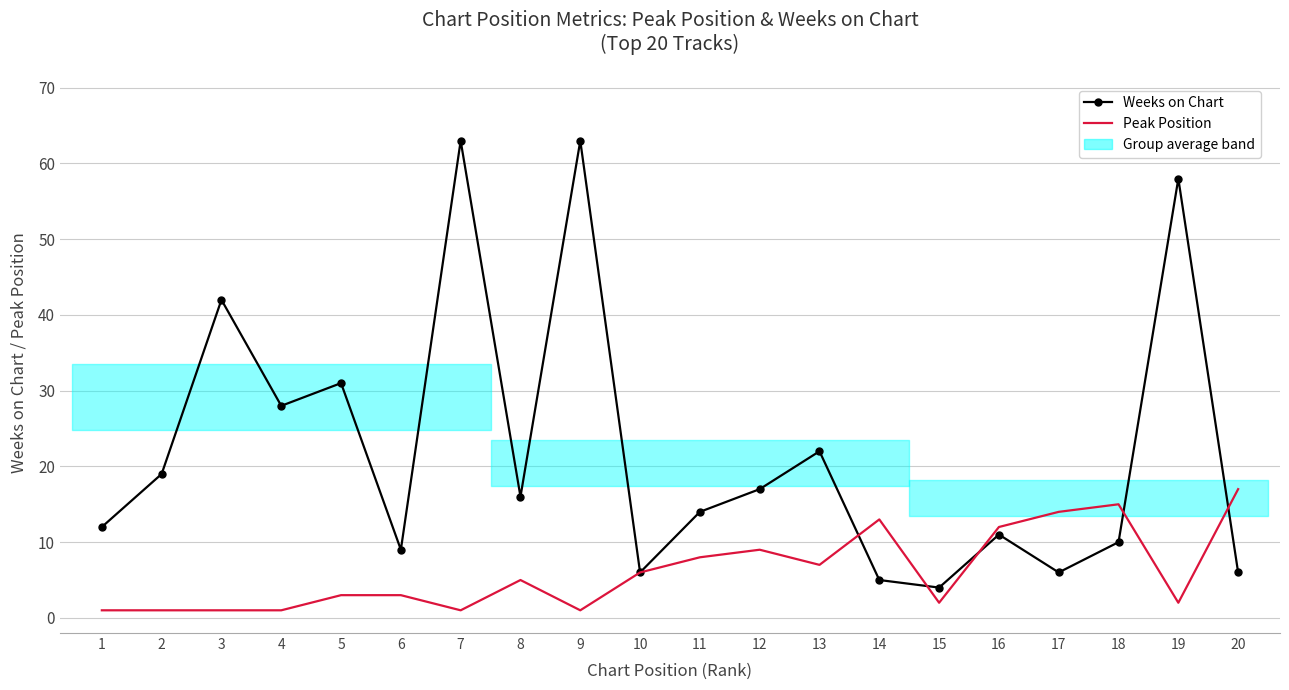

Reading left to right, transcribe all the data shown in this chart.

Weeks on Chart: 1=12	2=19	3=42	4=28	5=31	6=9	7=63	8=16	9=63	10=6	11=14	12=17	13=22	14=5	15=4	16=11	17=6	18=10	19=58	20=6
Peak Position: 1=1	2=1	3=1	4=1	5=3	6=3	7=1	8=5	9=1	10=6	11=8	12=9	13=7	14=13	15=2	16=12	17=14	18=15	19=2	20=17